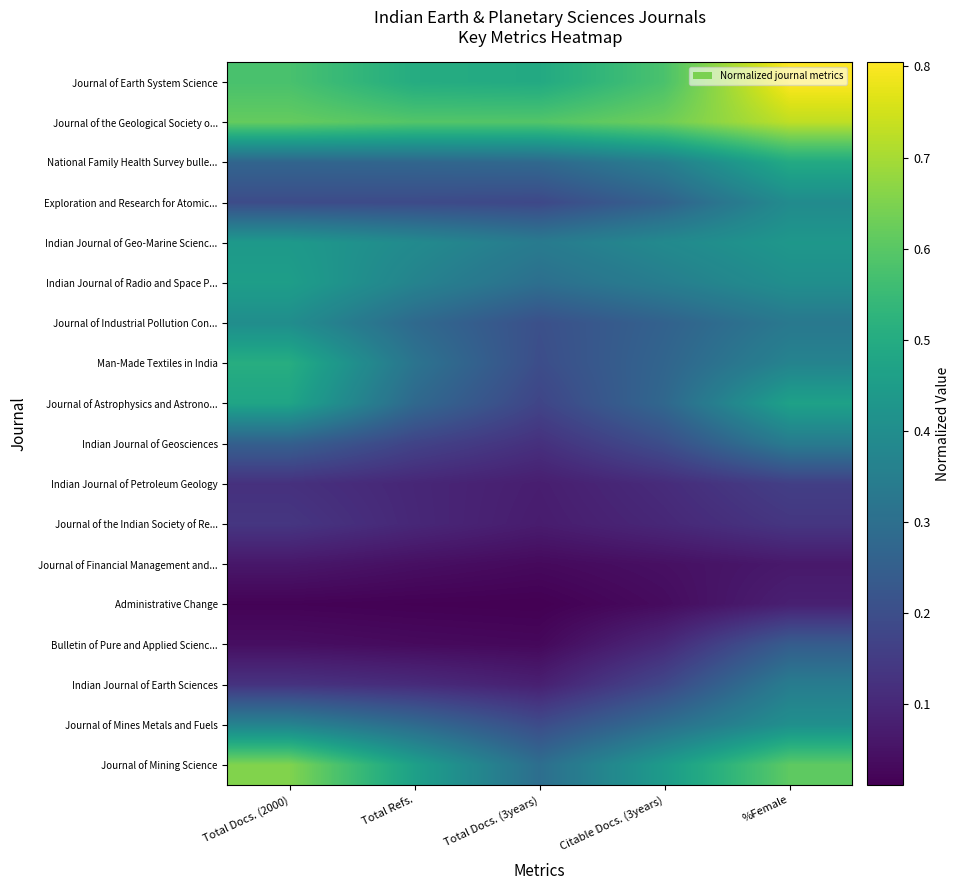

Between Total Docs. (2000) and Total Docs. (3years), which series saw the biggest shift?

Journal of Mining Science